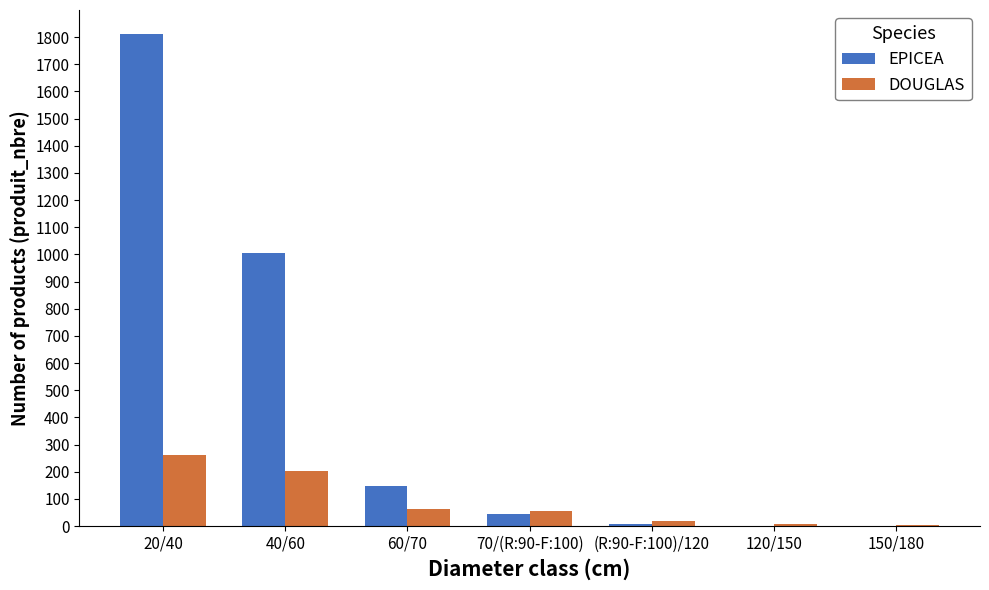

The EPICEA series shows 146 at 60/70. True or false?

True